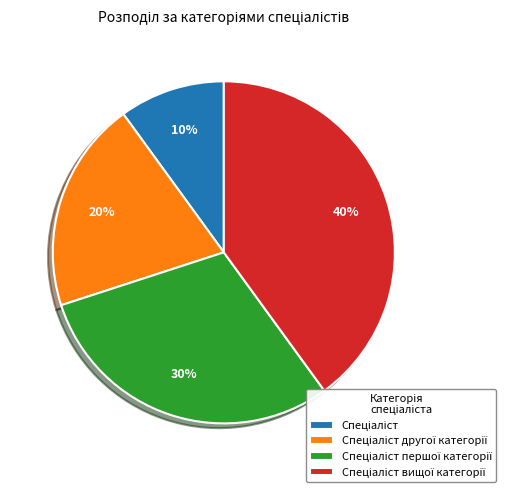

How many slices are in this pie chart?

4